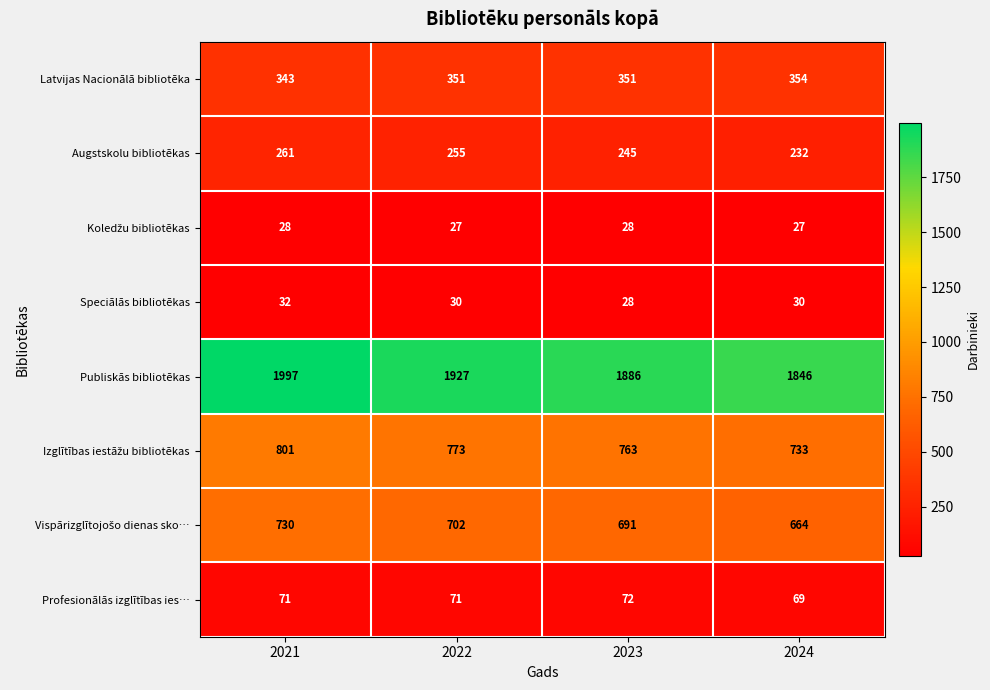

The value of Augstskolu bibliotēkas at 2023 is 427. True or false?

False